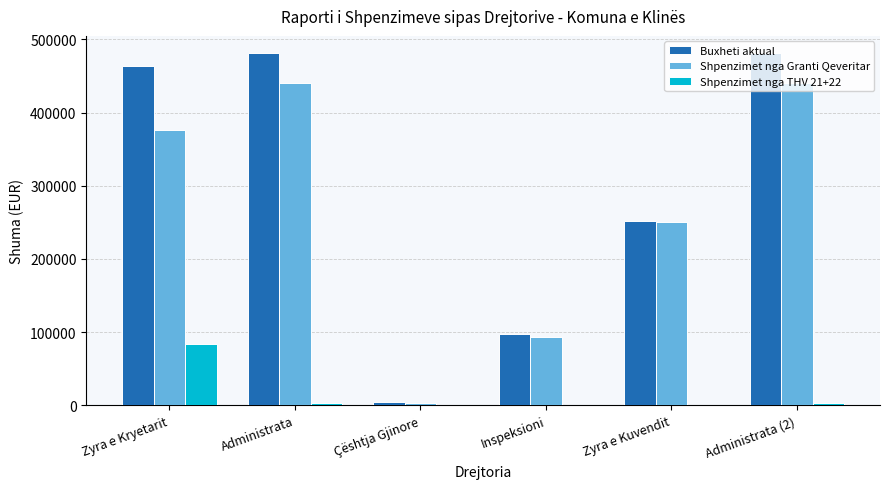

What are all the series names shown in the legend?

Buxheti aktual, Shpenzimet nga Granti Qeveritar, Shpenzimet nga THV 21+22